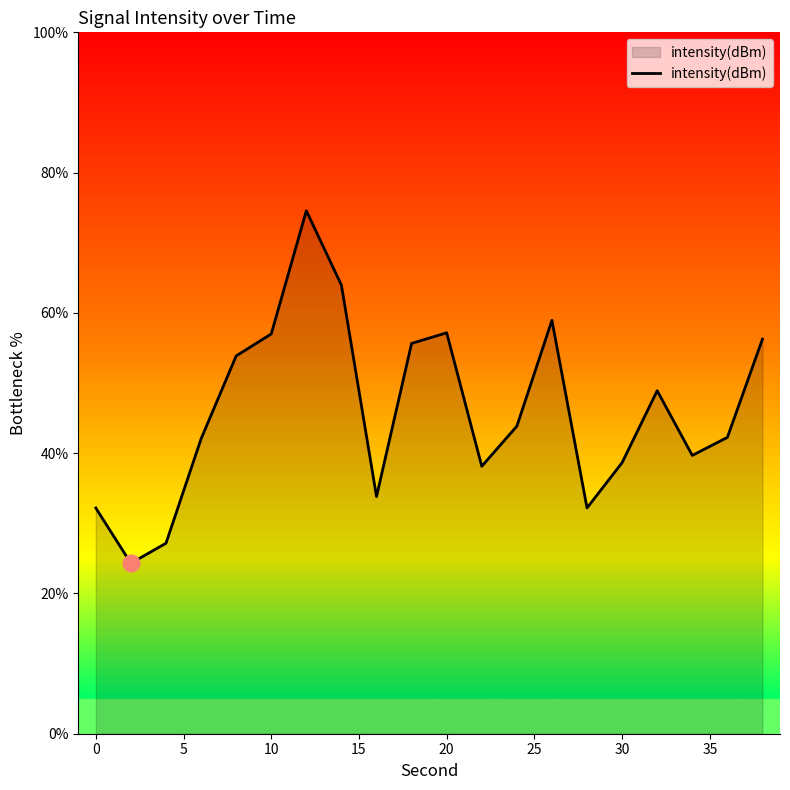

What is the maximum value shown in the chart?

74.6